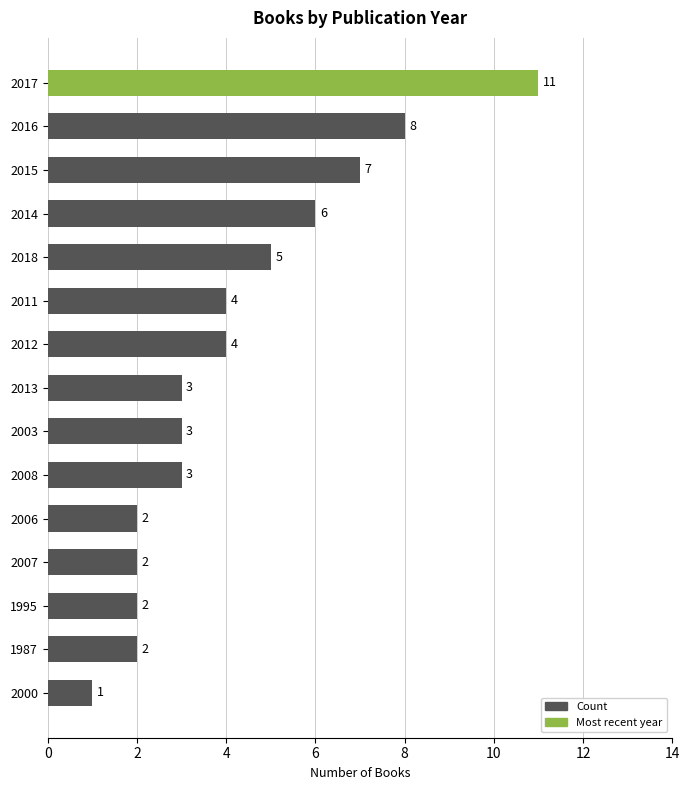

Is it true that the value at 2013 is 3?

True